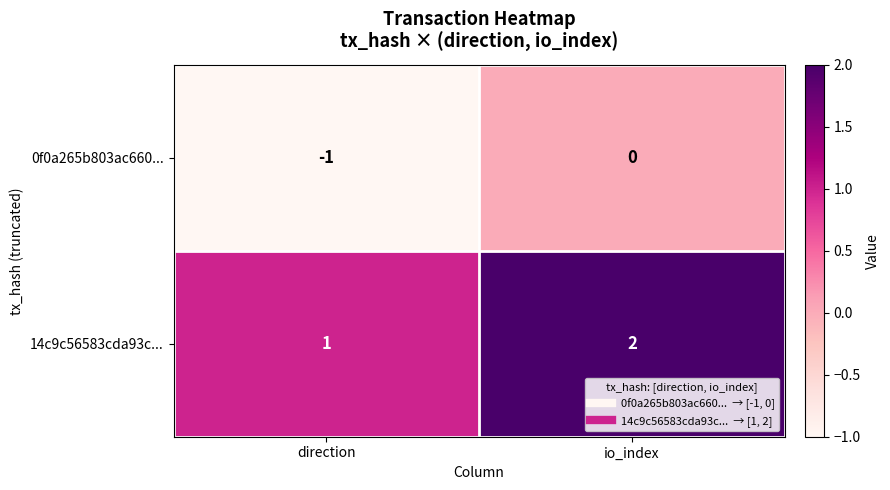

Reading right to left, list all the values displayed in this chart.

0f0a265b803ac660...: 0	-1
14c9c56583cda93c...: 2	1